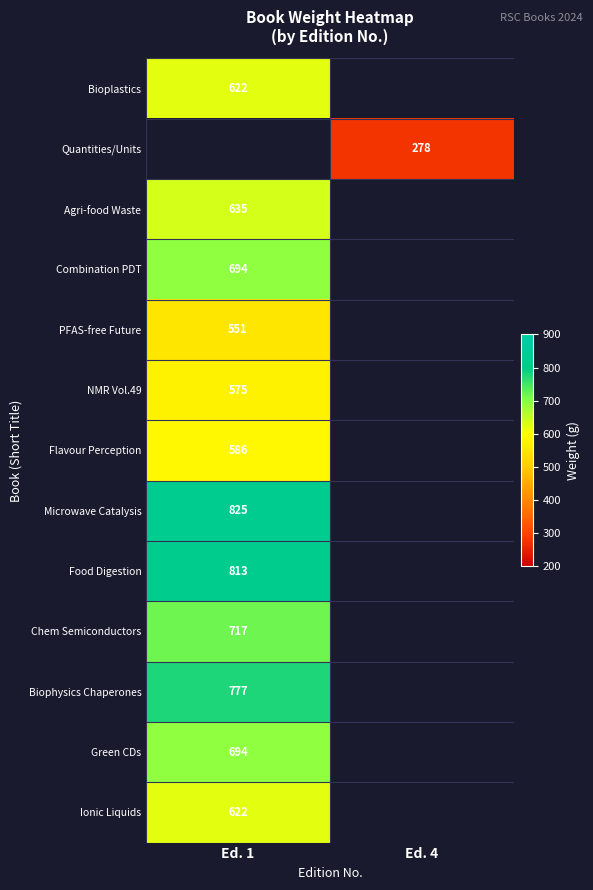

At which category does the chart reach its peak across all series?

Ed. 1